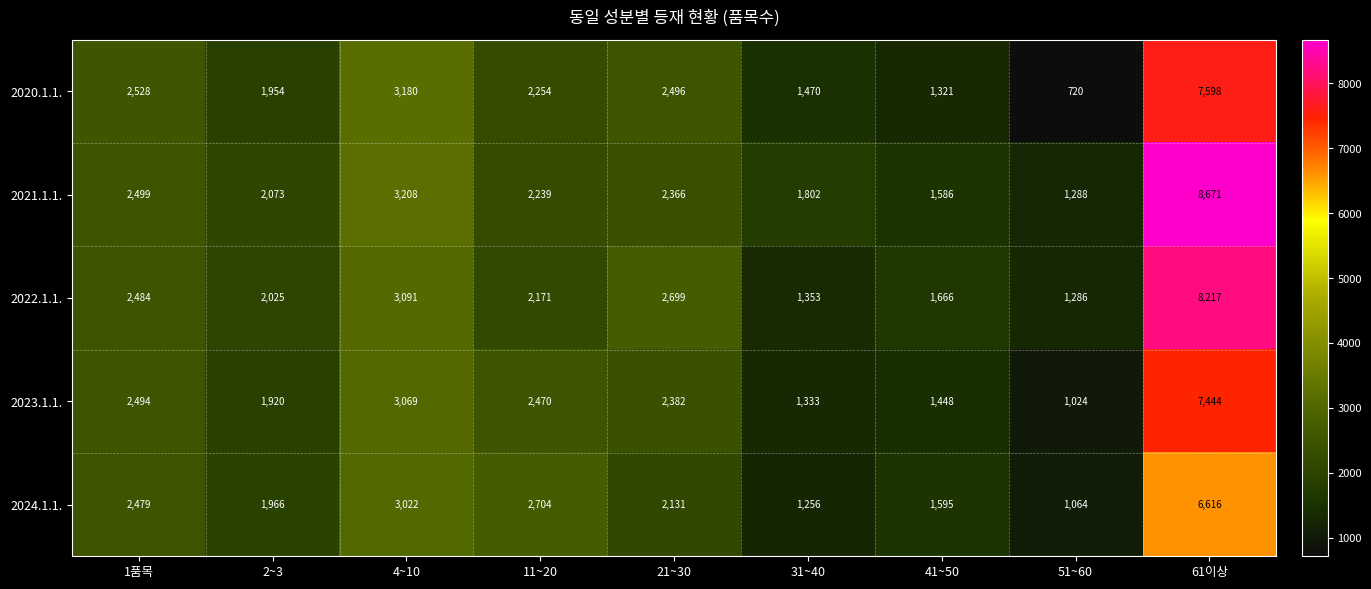

Where does the 2024.1.1. series first go above 2131?

1품목